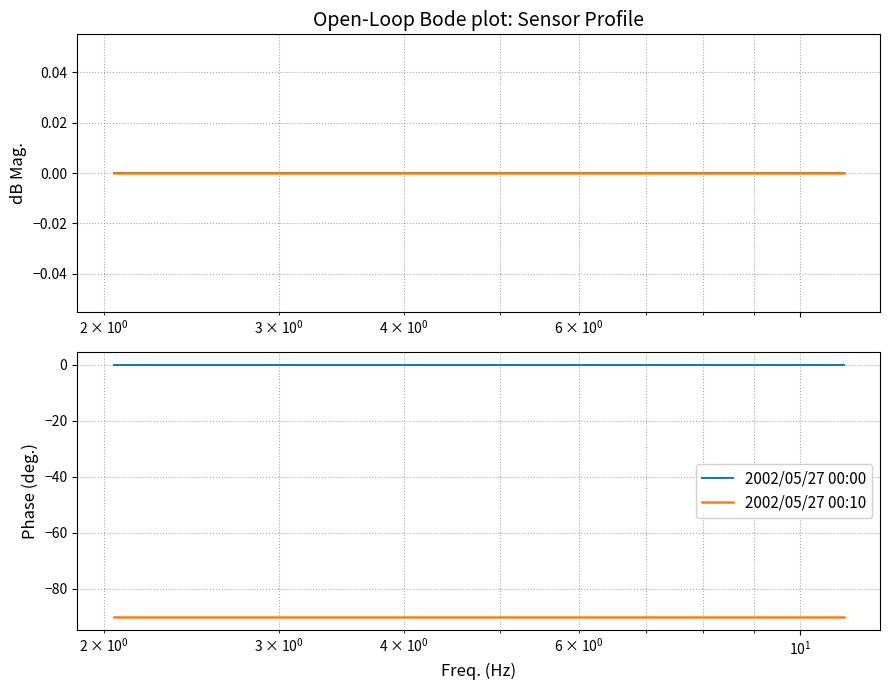

What is the minimum value for 2002/05/27 00:10?

-90